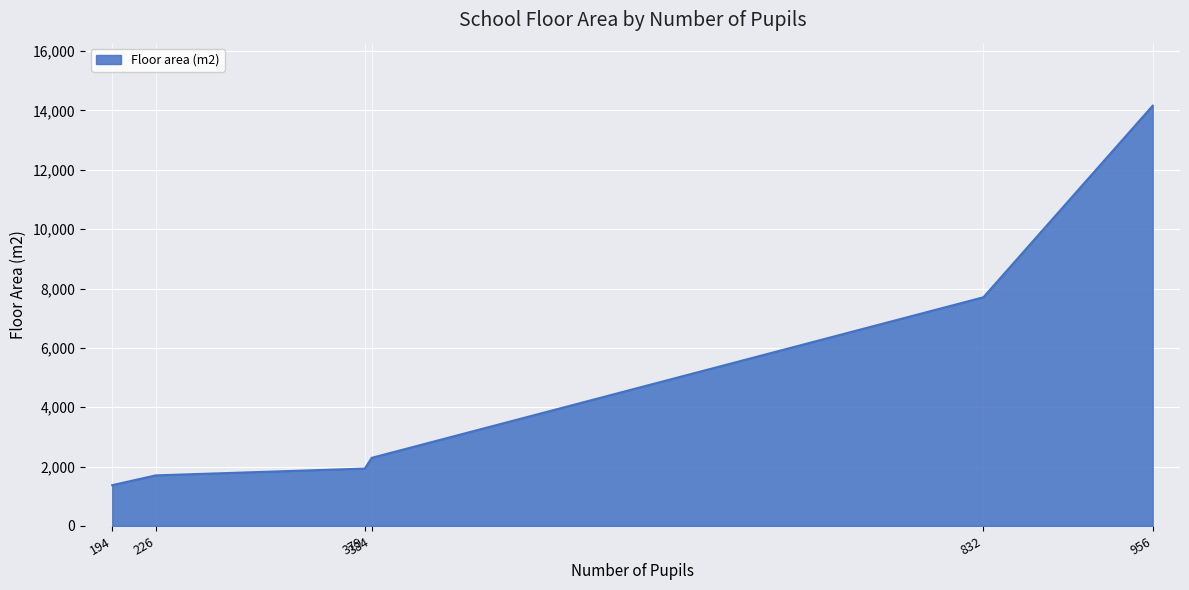

What is the maximum value shown in the chart?

14161